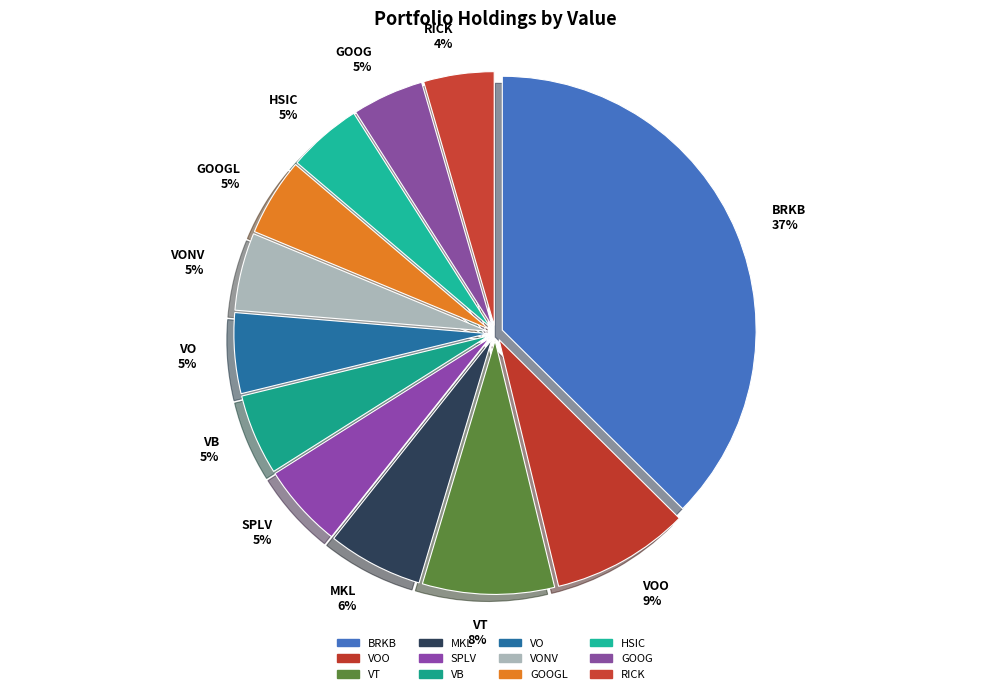

What is the largest slice in the pie chart?

BRKB